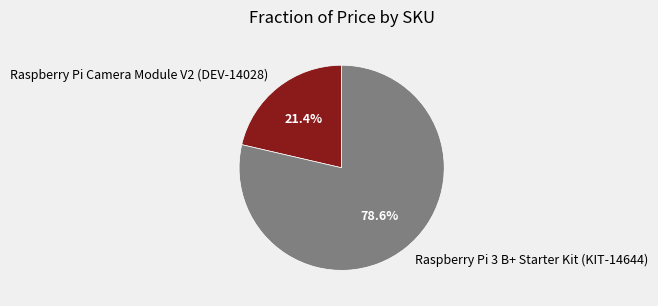

Does Raspberry Pi 3 B+ Starter Kit (KIT-14644) account for over 50% of the chart?

Yes